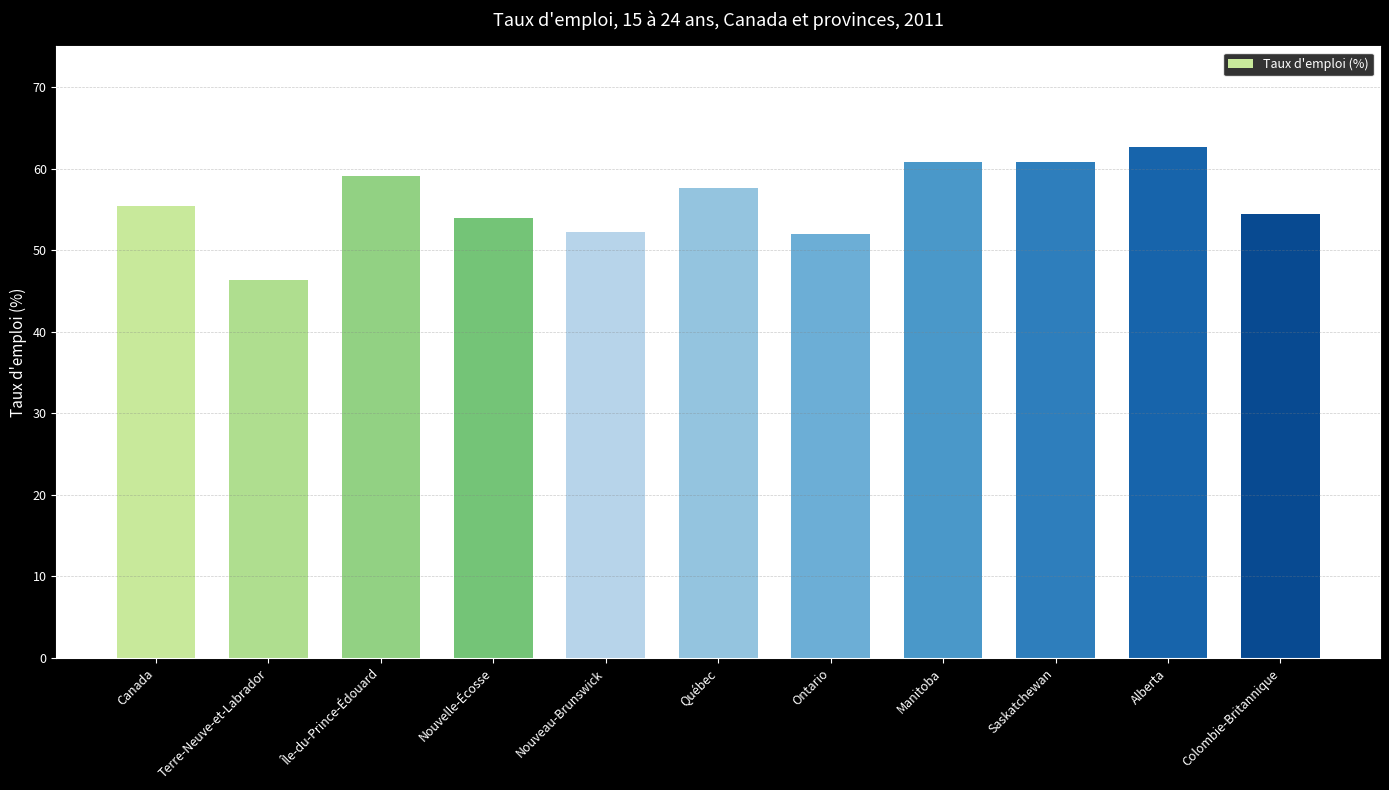

Reading left to right, list all the values displayed in this chart.

Canada=55.4	Terre-Neuve-et-Labrador=46.3	Île-du-Prince-Édouard=59.1	Nouvelle-Écosse=54.0	Nouveau-Brunswick=52.2	Québec=57.7	Ontario=52.0	Manitoba=60.8	Saskatchewan=60.8	Alberta=62.7	Colombie-Britannique=54.5